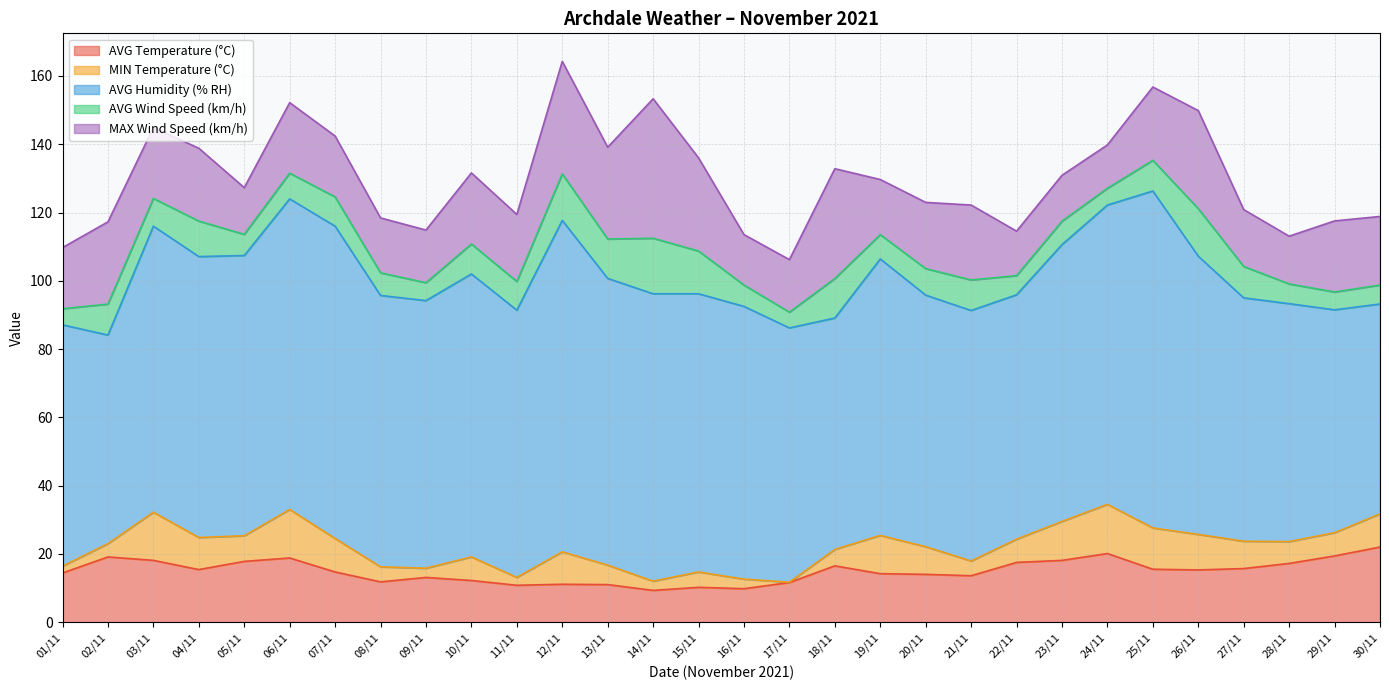

At which category is the sum across all series the highest?

12/11